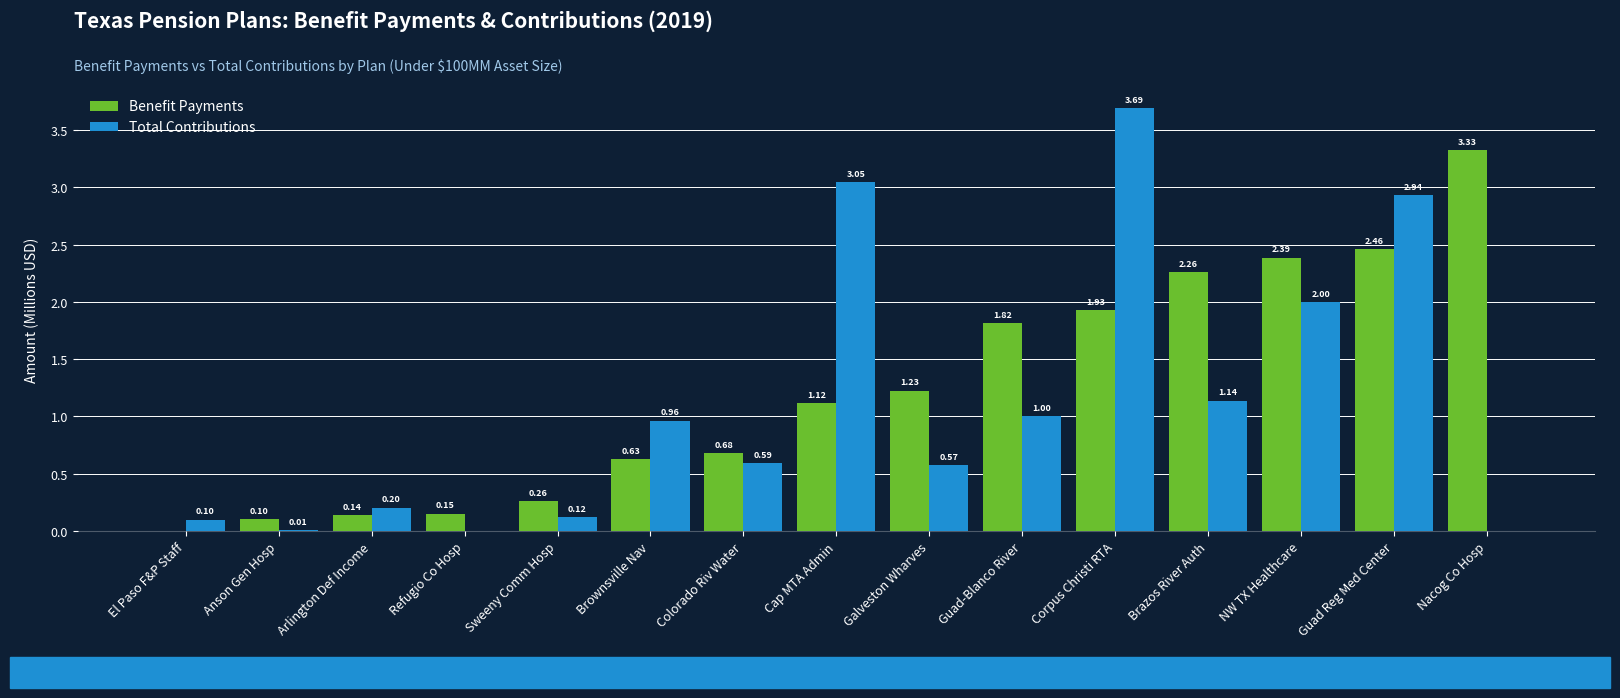

What is the sum of the Benefit Payments values at Anson Gen Hosp and Guad Reg Med Center?

2.6